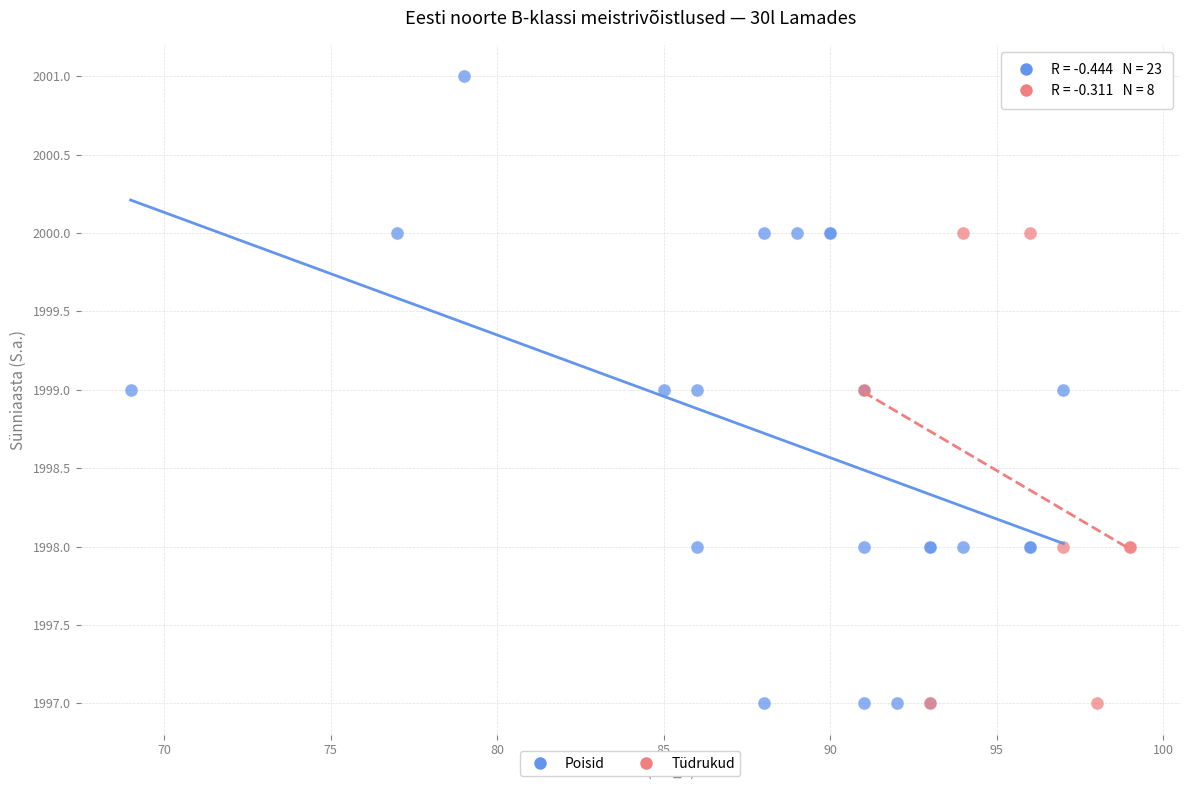

Which series contains the highest Y value?

Poisid